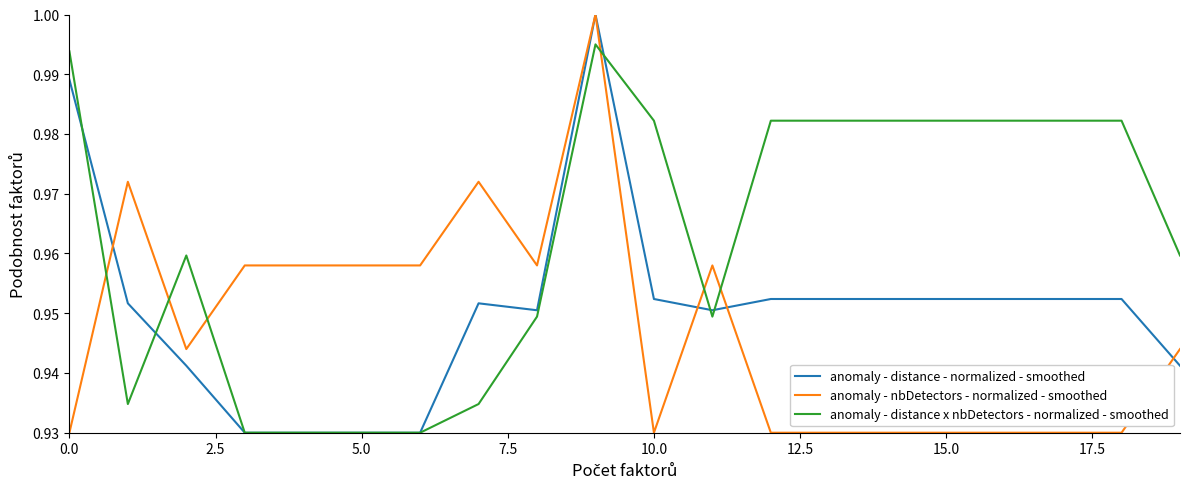

How many times do anomaly - nbDetectors - normalized - smoothed and anomaly - distance x nbDetectors - normalized - smoothed cross each other?

6